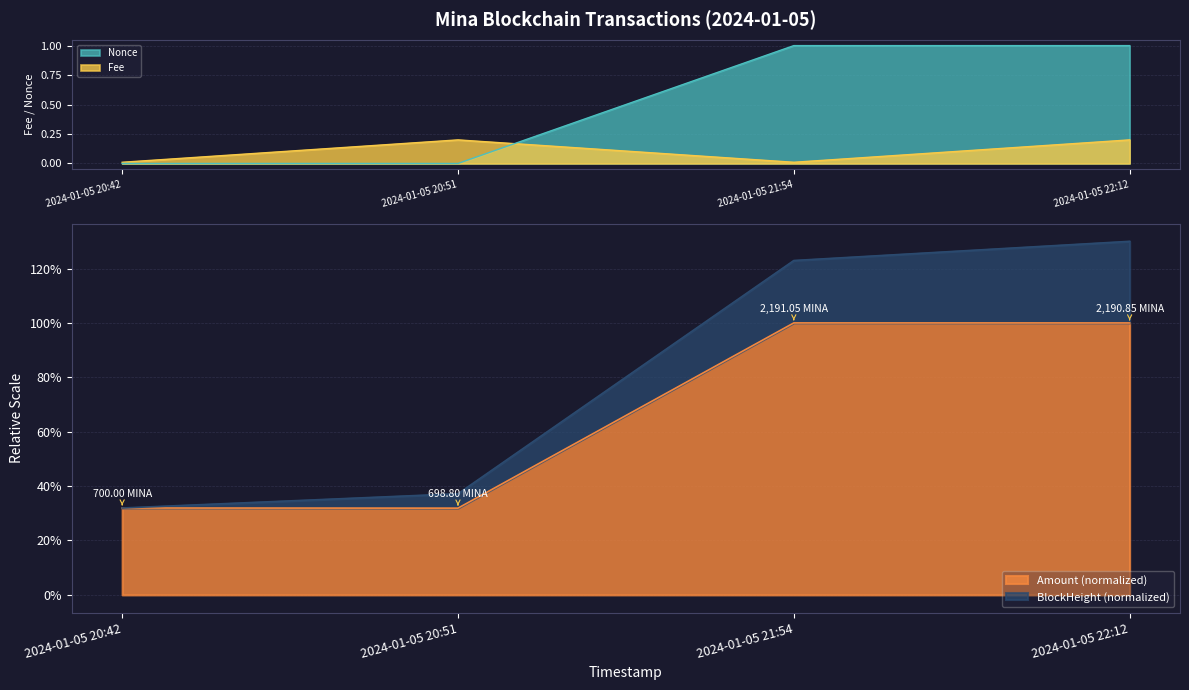

At how many categories does at least one series exceed 1?

2